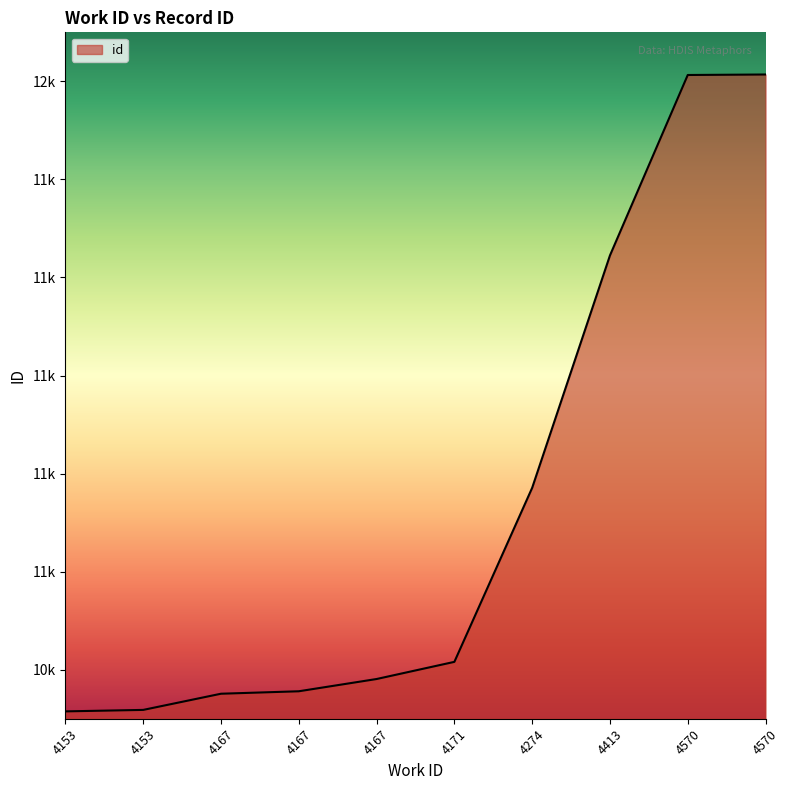

What is the difference between the maximum and minimum values?

1299